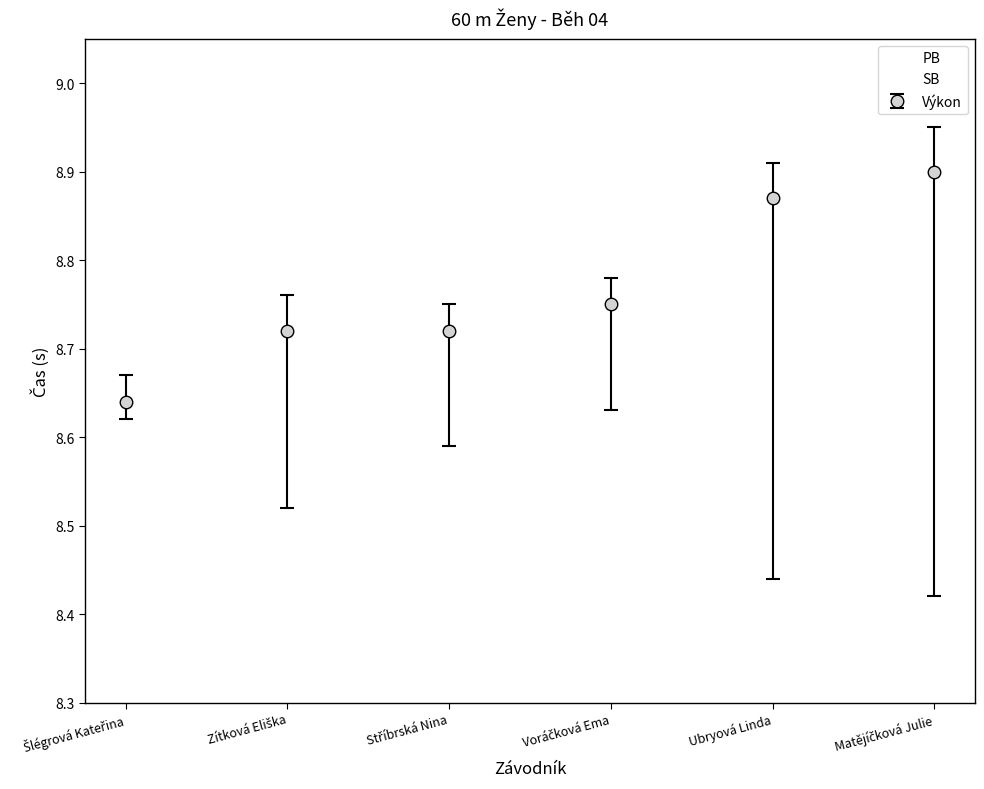

List the series in order of their peak value, lowest first.

PB, SB